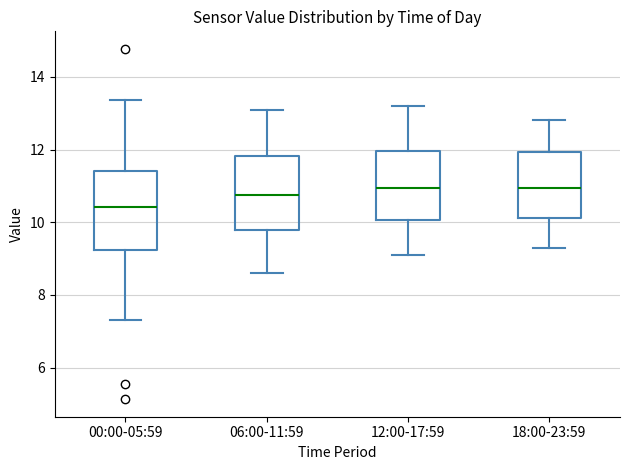

Where is the lower edge of the box for 18:00-23:59 on the y-axis? The values are not printed on the chart, so give them approximately, as read against the axis.

10.2